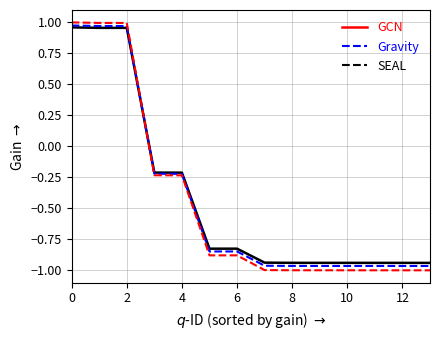

Which series has the largest range (max minus min)?

SEAL